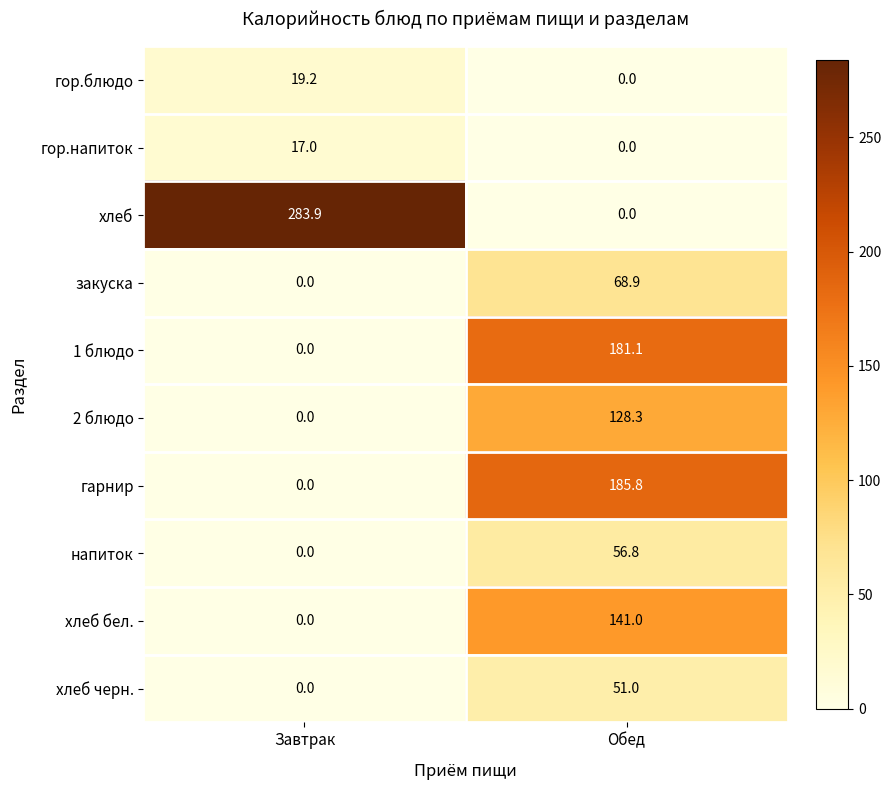

How many data points in напиток are less than 56?

1